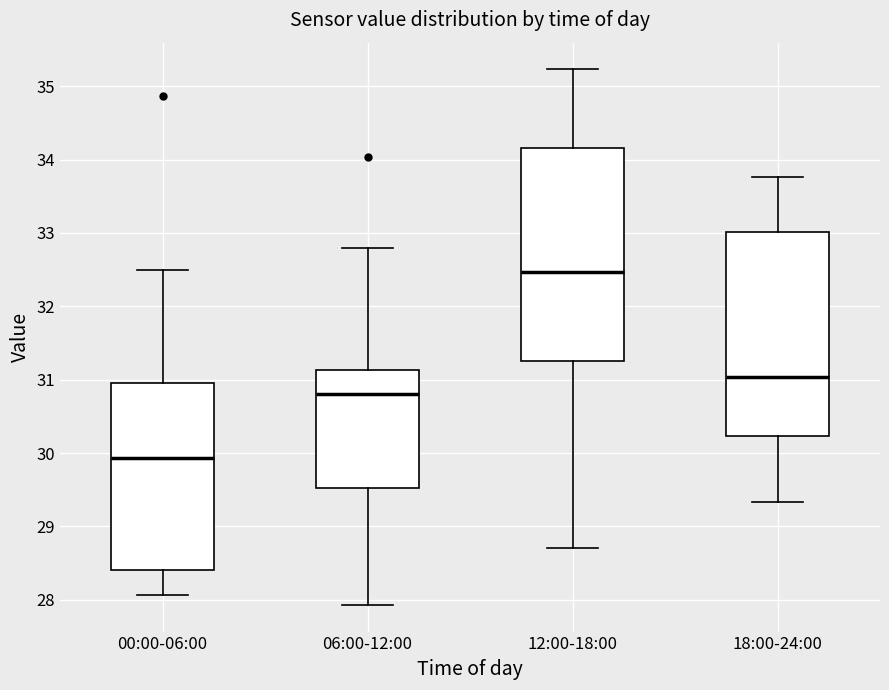

Reading left to right, read every box against the y-axis: the position of its median line, the range the box covers, and the ends of its whiskers. The values are not printed on the chart, so give them approximately, as read against the axis.

00:00-06:00: median 29.9, box 28.4 to 31.0, whiskers 28.1 to 32.5
06:00-12:00: median 30.8, box 29.5 to 31.1, whiskers 27.9 to 32.8
12:00-18:00: median 32.5, box 31.3 to 34.2, whiskers 28.7 to 35.2
18:00-24:00: median 31.0, box 30.2 to 33.0, whiskers 29.3 to 33.8